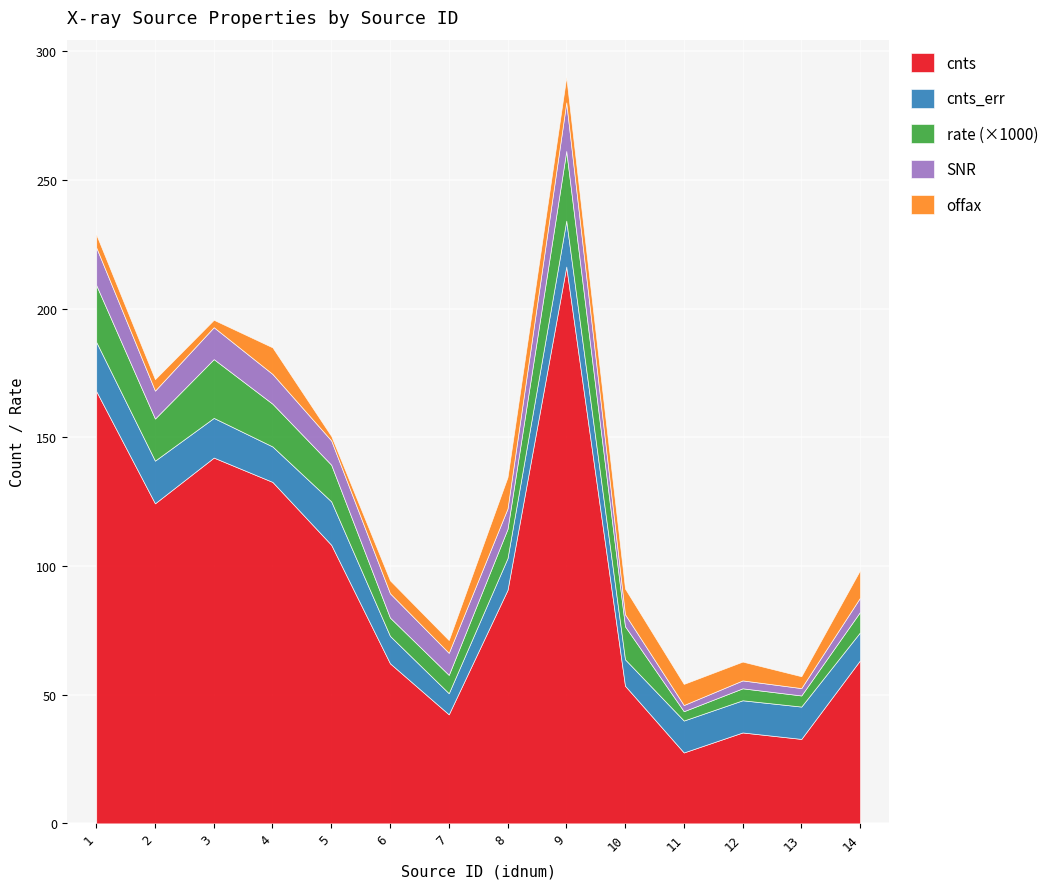

How many interior local valleys does the cnts series have?

4